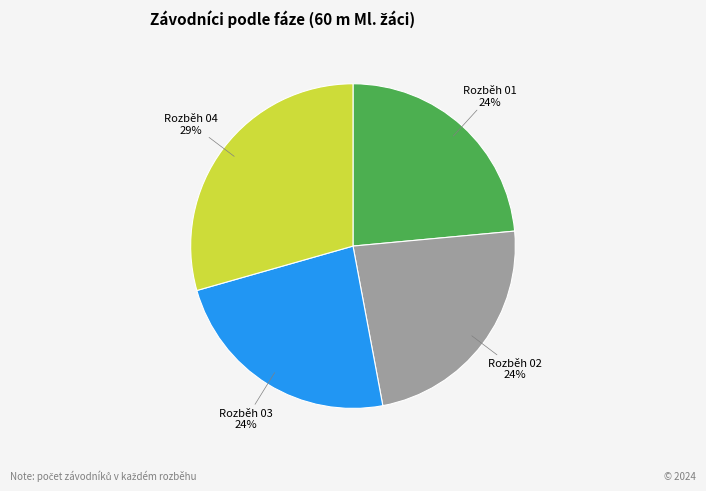

Is there a majority slice in this chart?

No